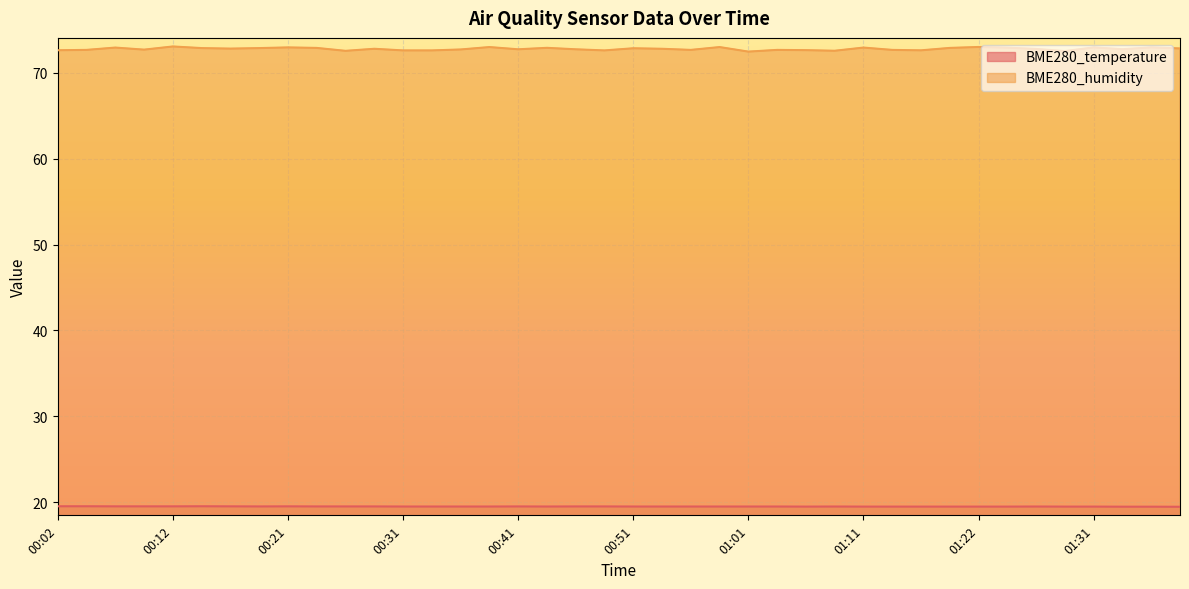

Reading left to right, list all the values displayed in this chart.

BME280_temperature: 19.5	19.5	19.5	19.5	19.5	19.5	19.5	19.5	19.5	19.5	19.5	19.5	19.5	19.5	19.5	19.5	19.5	19.5	19.5	19.5	19.5	19.5	19.5	19.5	19.5	19.5	19.5	19.5	19.5	19.5	19.5	19.5	19.5	19.5	19.5	19.5	19.5	19.5	19.5	19.4
BME280_humidity: 72.7	72.7	73.0	72.7	73.1	72.9	72.8	72.9	73.0	72.9	72.6	72.8	72.6	72.6	72.7	73.0	72.8	72.9	72.8	72.6	72.9	72.8	72.7	73.0	72.5	72.7	72.7	72.6	73.0	72.7	72.6	72.9	73.0	73.0	72.8	72.5	73.0	72.8	73.0	72.9